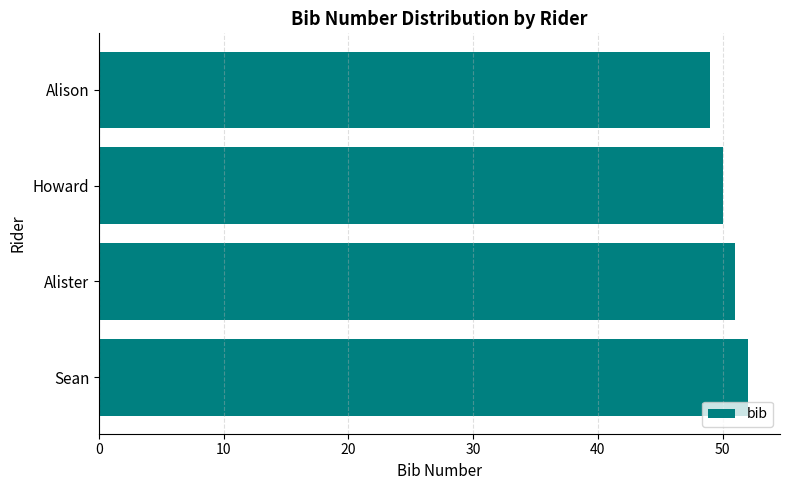

How many data points are less than 51?

2